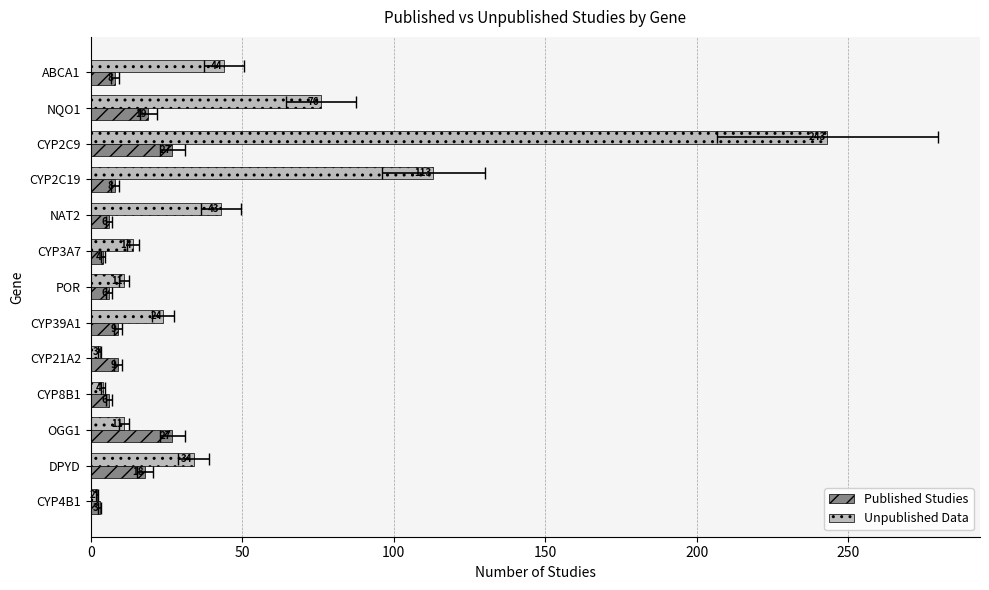

What is the difference between the maximum and second lowest values in the Unpublished Data series?

240